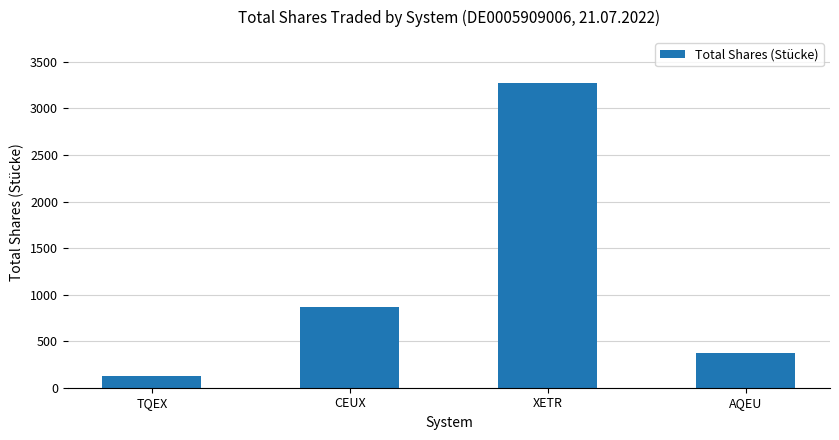

How many series are shown in this chart?

1